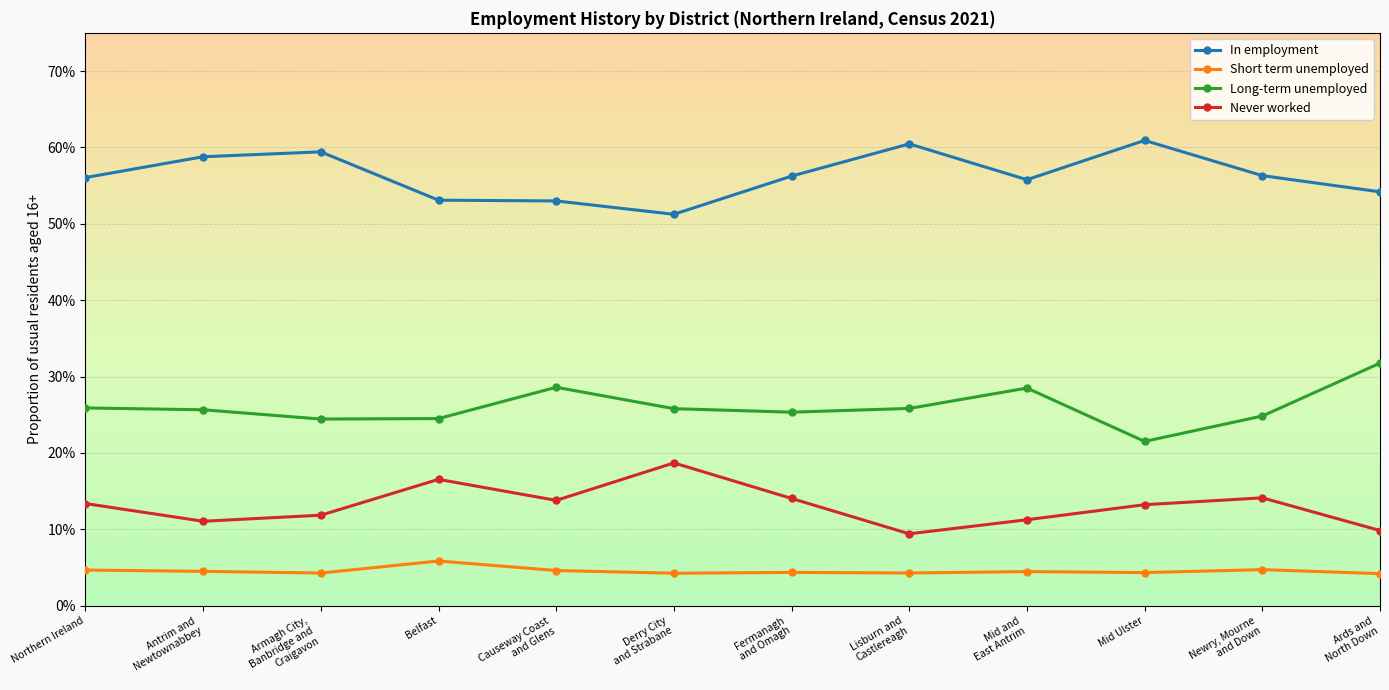

Does the chart have visible grid lines?

Yes